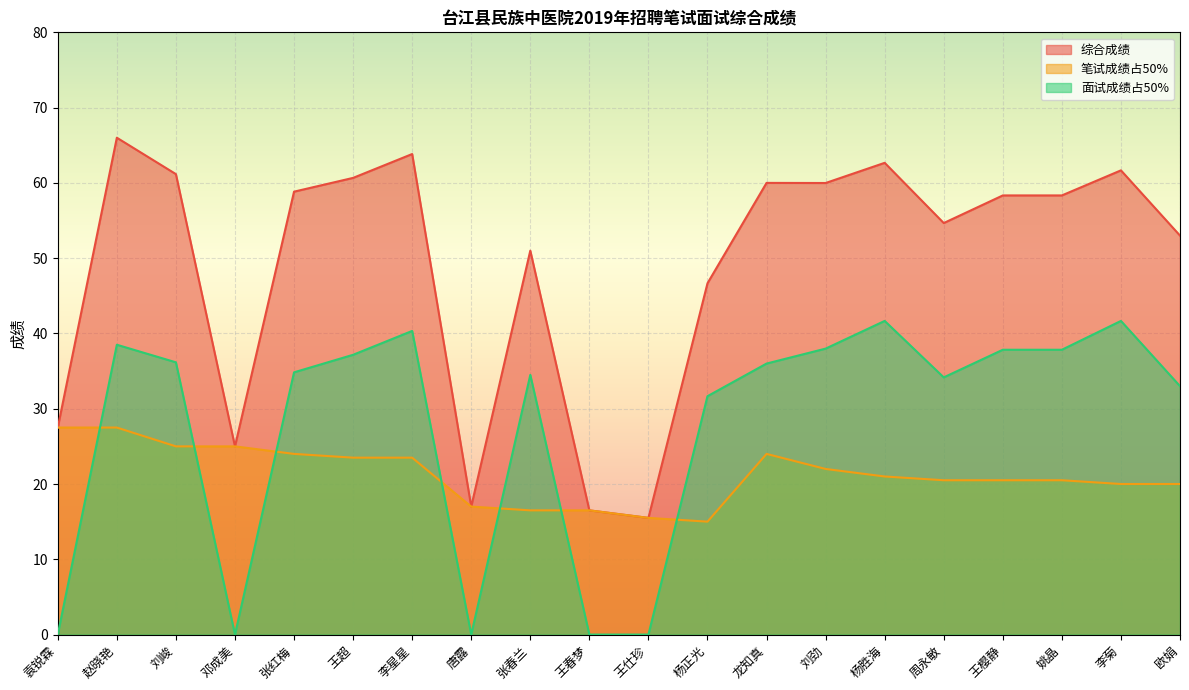

What is the label of the 10th point from the right?

王仕珍